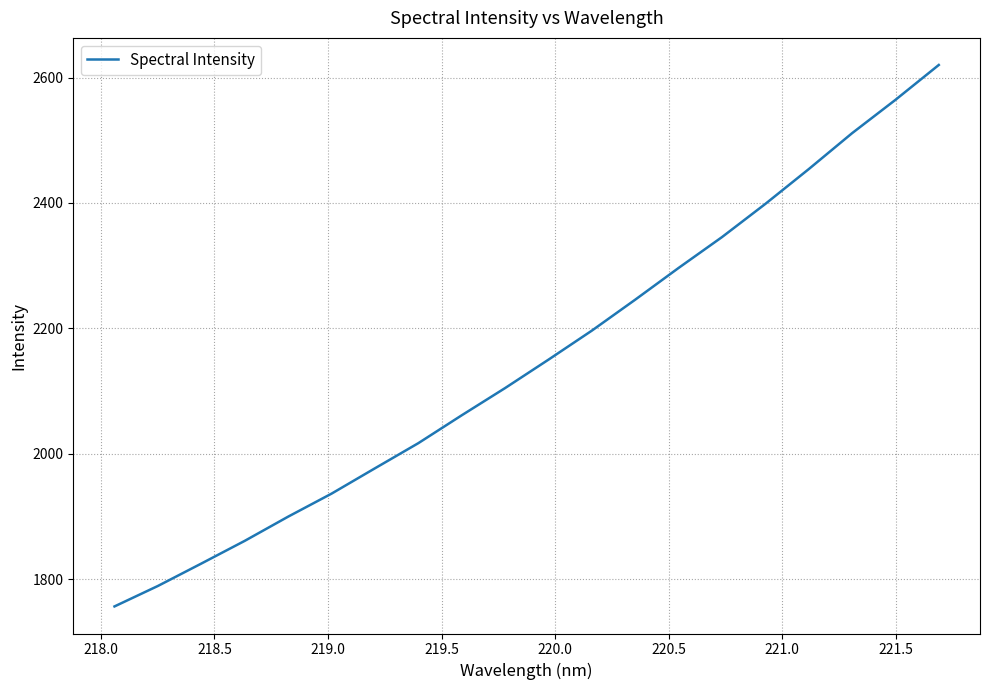

What is the difference between the maximum and minimum values?

863.5